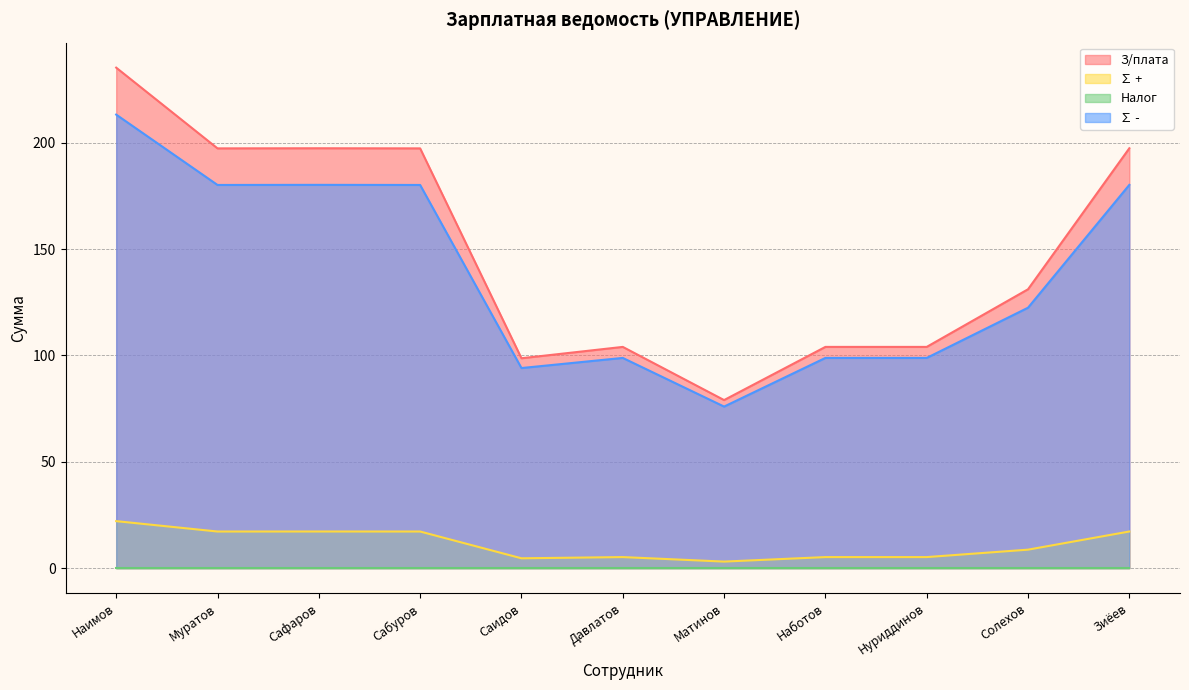

At which category is the sum across all series the highest?

Наимов